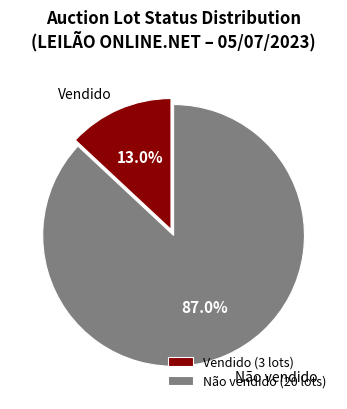

To the nearest percent, what is the difference between the largest and smallest slice percentages?

74%